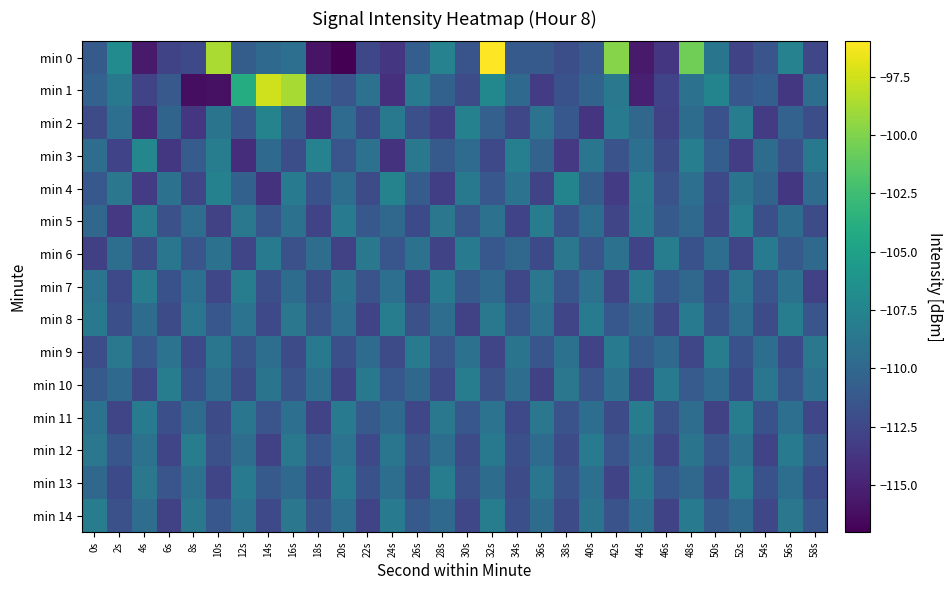

Which series has the largest range (max minus min)?

min 0